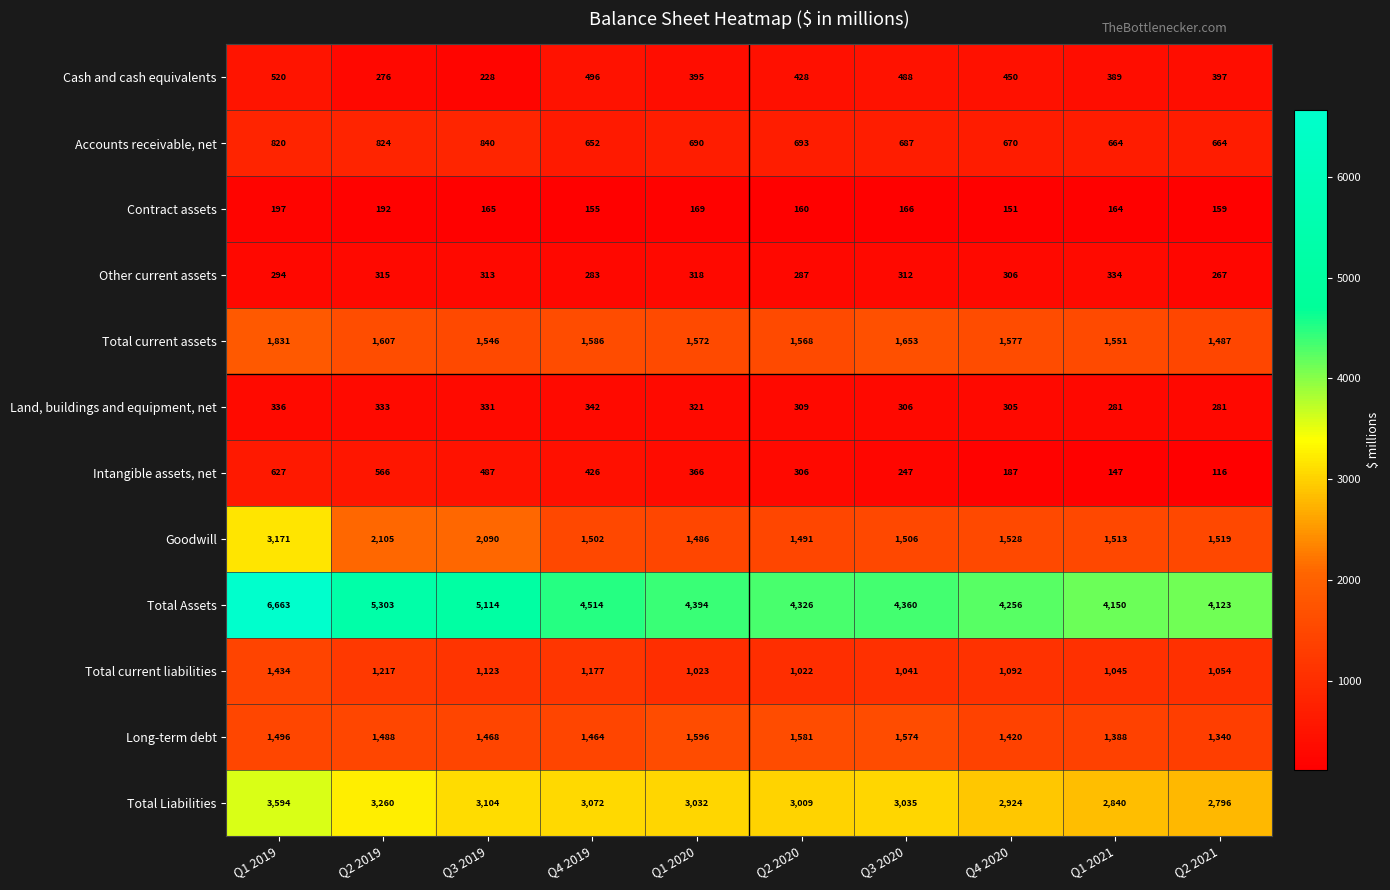

List the series in order of their peak value, lowest first.

Contract assets, Other current assets, Land, buildings and equipment, net, Cash and cash equivalents, Intangible assets, net, Accounts receivable, net, Total current liabilities, Long-term debt, Total current assets, Goodwill, Total Liabilities, Total Assets